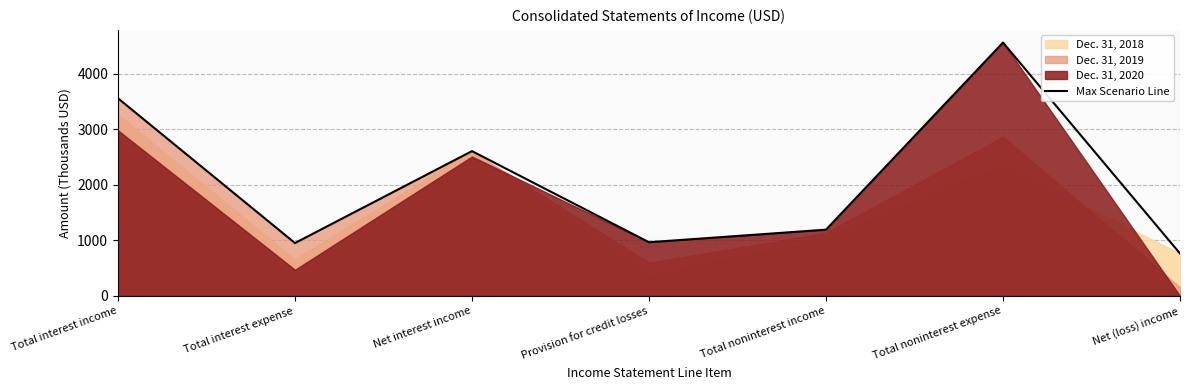

The value at Total noninterest income is 350.5. True or false?

False